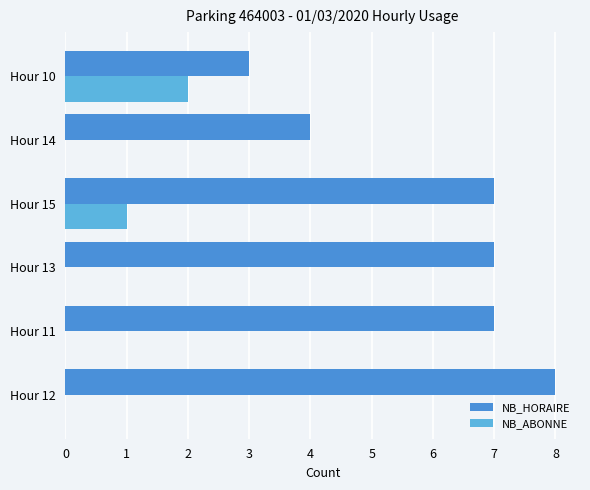

What is the sum of all NB_HORAIRE values?

36